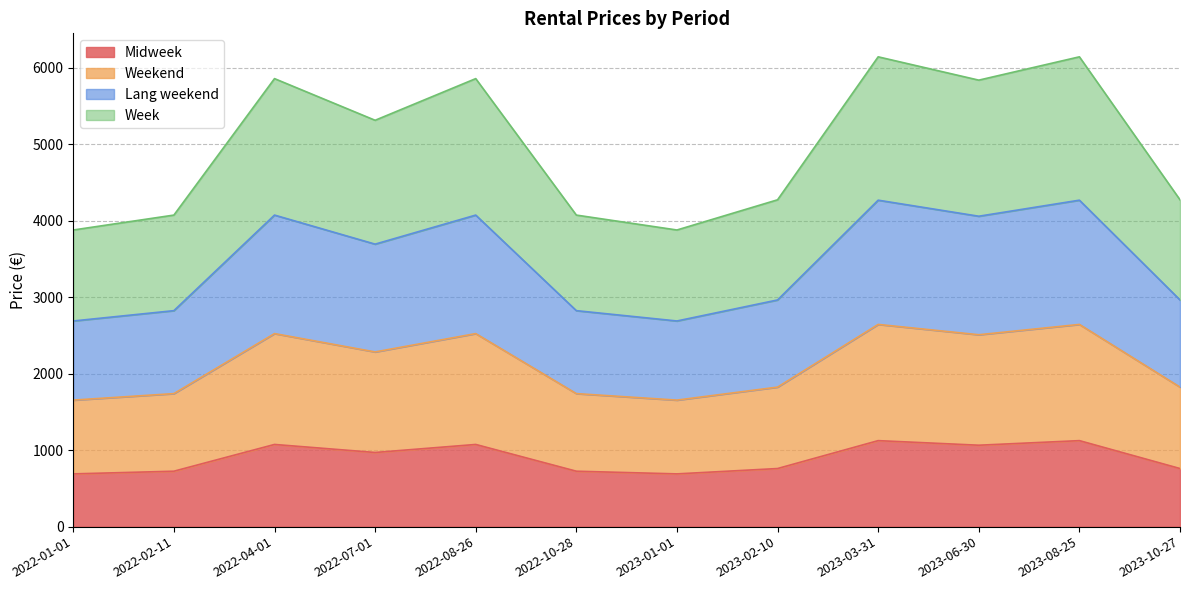

What is the minimum value for Midweek?

690